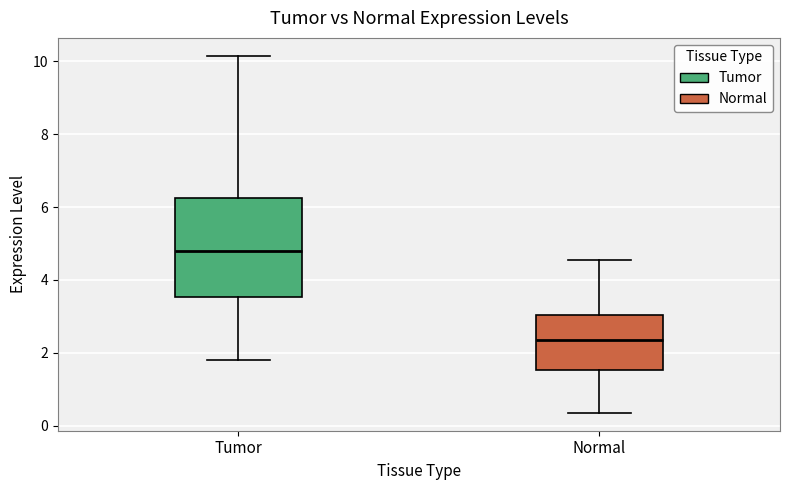

Reading left to right, transcribe this box plot: for each box, give where its median line is, the range the box spans, and where its two whiskers end, as read against the y-axis. The values are not printed on the chart, so give them approximately, as read against the axis.

Tumor: median 4.8, box 3.6 to 6.2, whiskers 1.8 to 10.2
Normal: median 2.4, box 1.6 to 3.0, whiskers 0.4 to 4.6